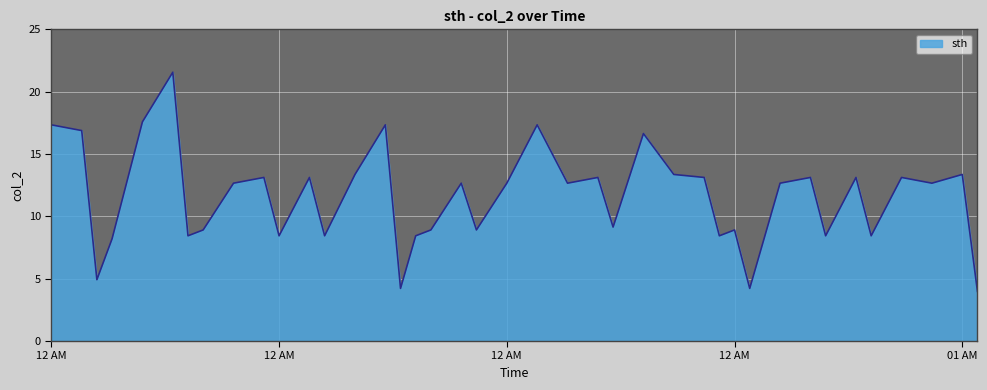

Count the number of data series in this chart.

1